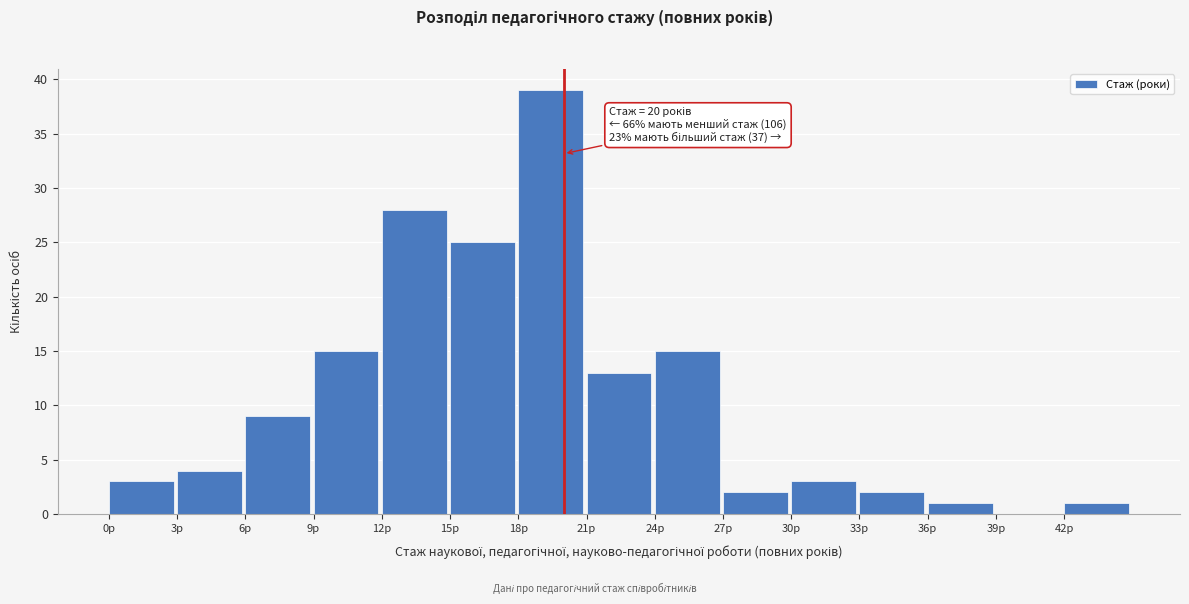

Over which range of the x-axis is the bar tallest?

18 to 21